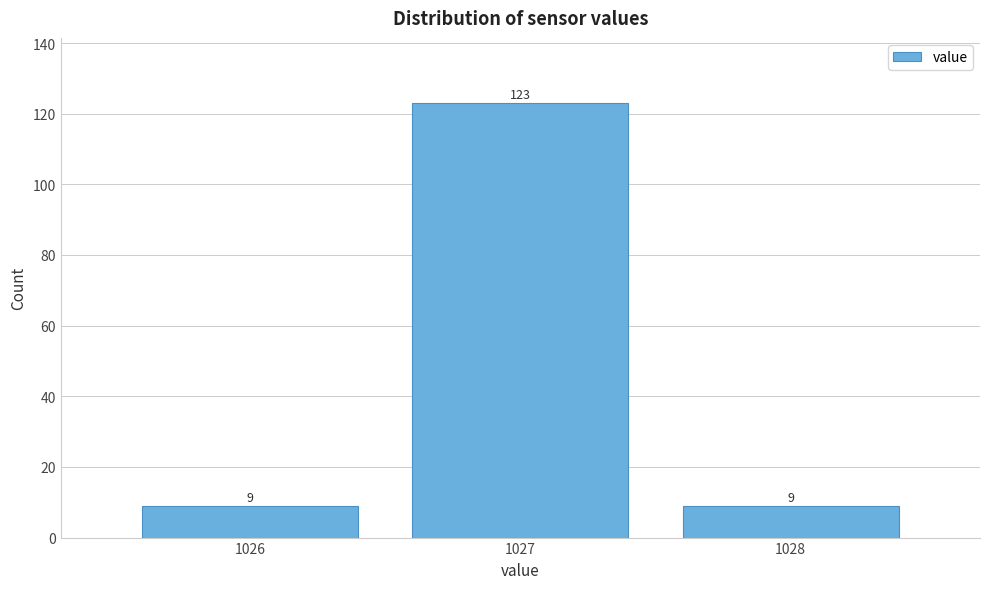

Reading left to right, list every bar in this chart as the range it spans on the x-axis followed by its height.

1025.5 to 1026.5: 9
1026.5 to 1027.5: 123
1027.5 to 1028.5: 9